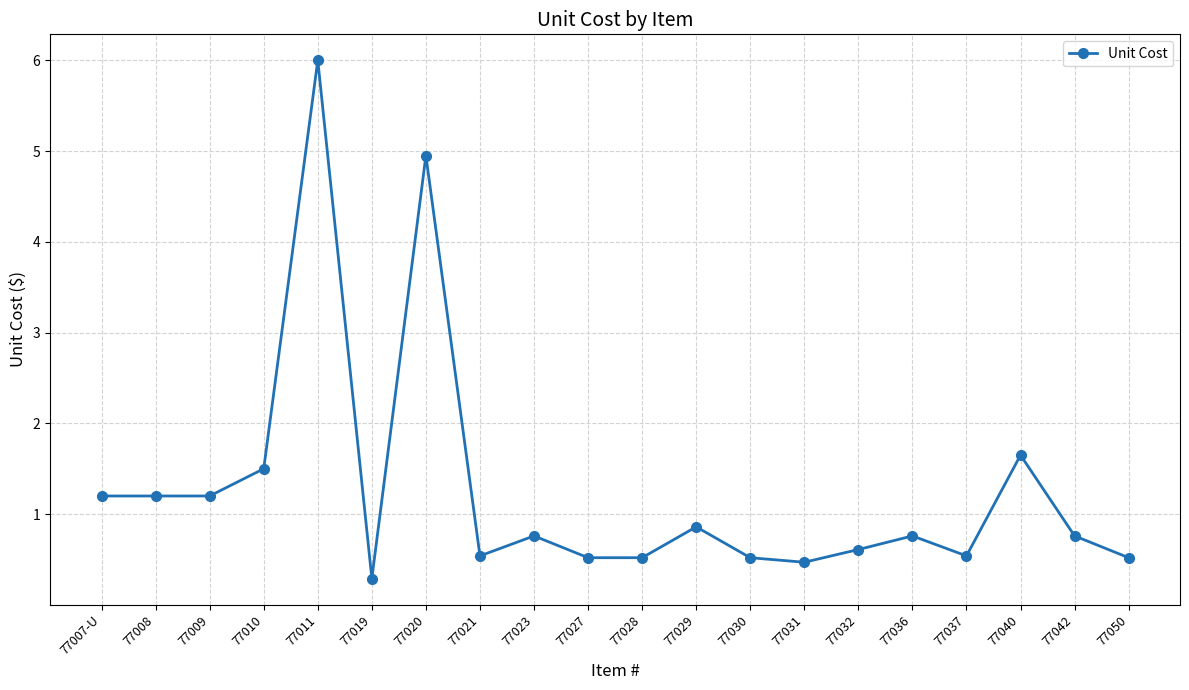

What position from the left is 77008?

2